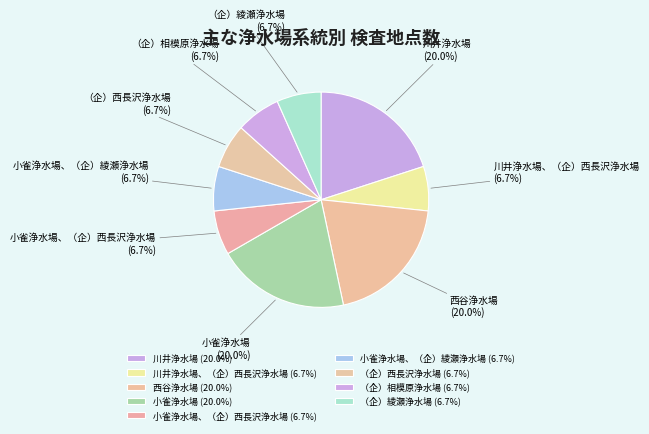

Combined, do 小雀浄水場、（企）西長沢浄水場 and （企）相模原浄水場 account for over 50%?

No